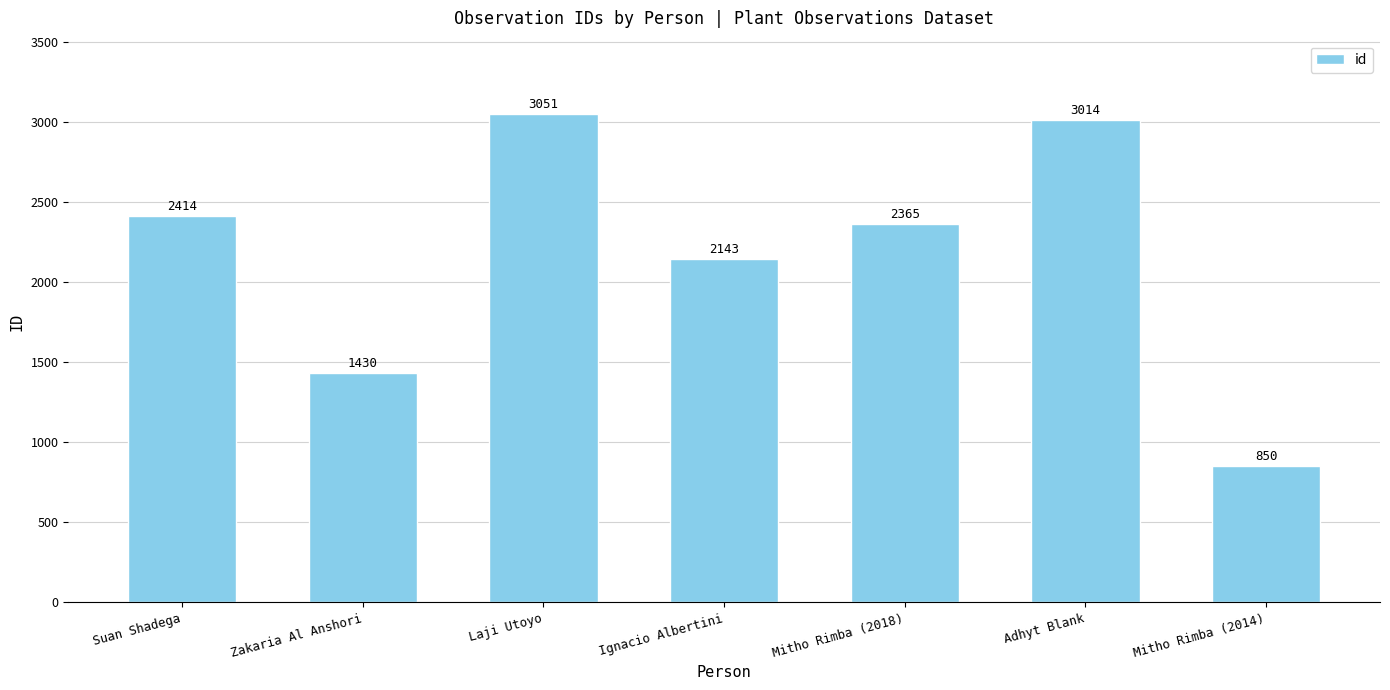

Which label corresponds to the largest value in the chart?

Laji Utoyo